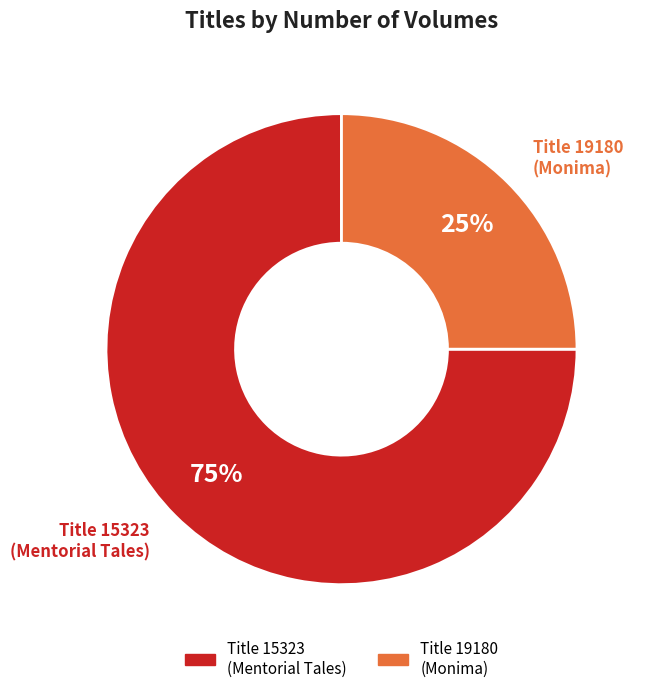

To the nearest percent, what is the difference between the largest and smallest slice percentages?

50%